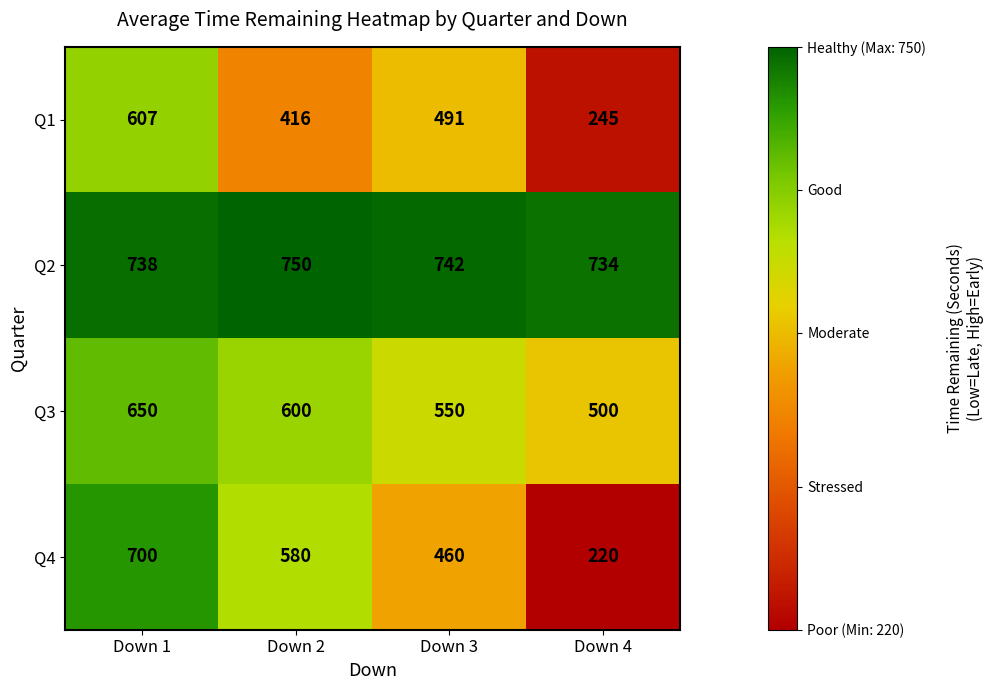

What is the spread (max minus min) of values at Down 4?

514